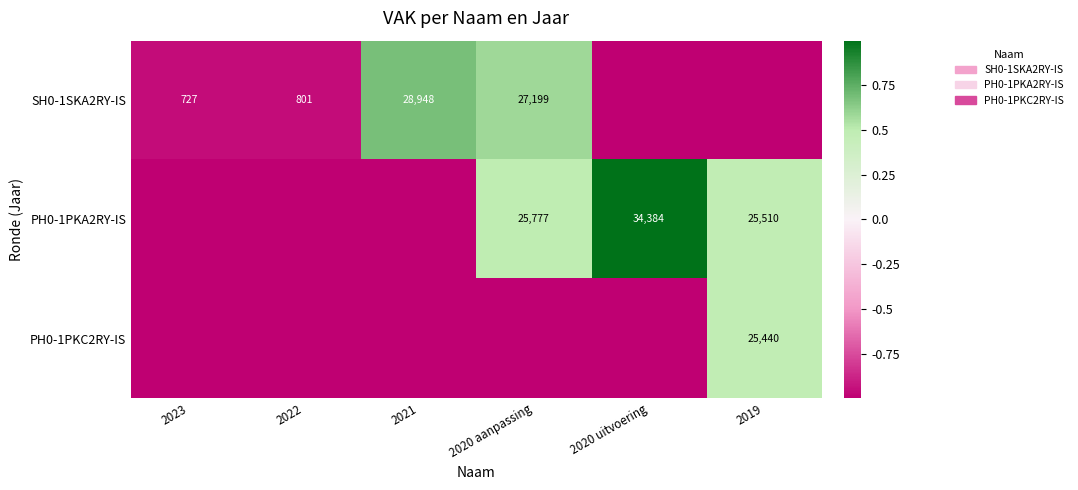

What is the sum of the PH0-1PKA2RY-IS values at 2019 and 2020 uitvoering?

59894